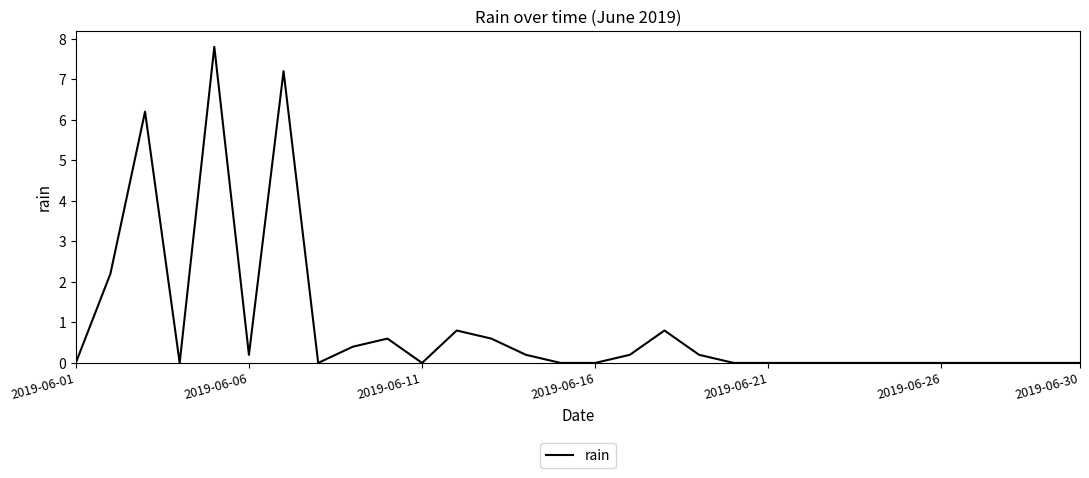

Count the number of data series in this chart.

1